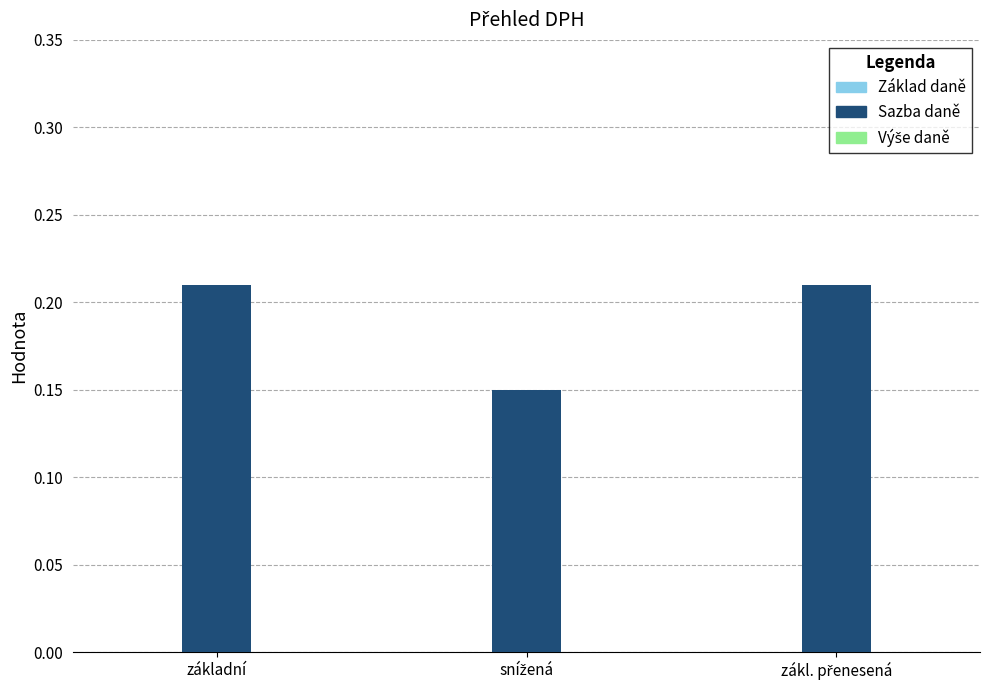

Count the values in the range 0 to 1.

3